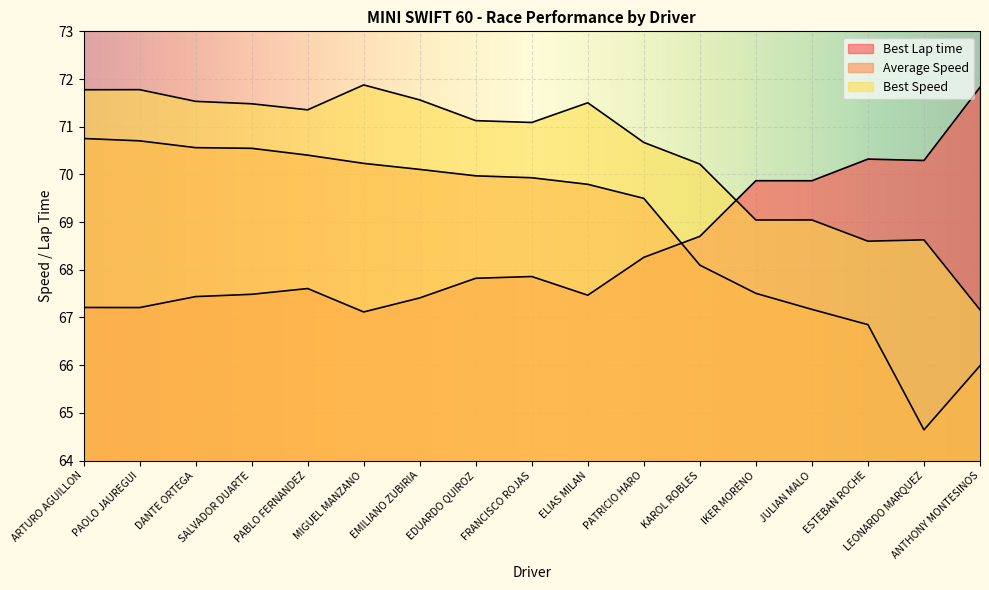

How many categories are shown in the chart?

17